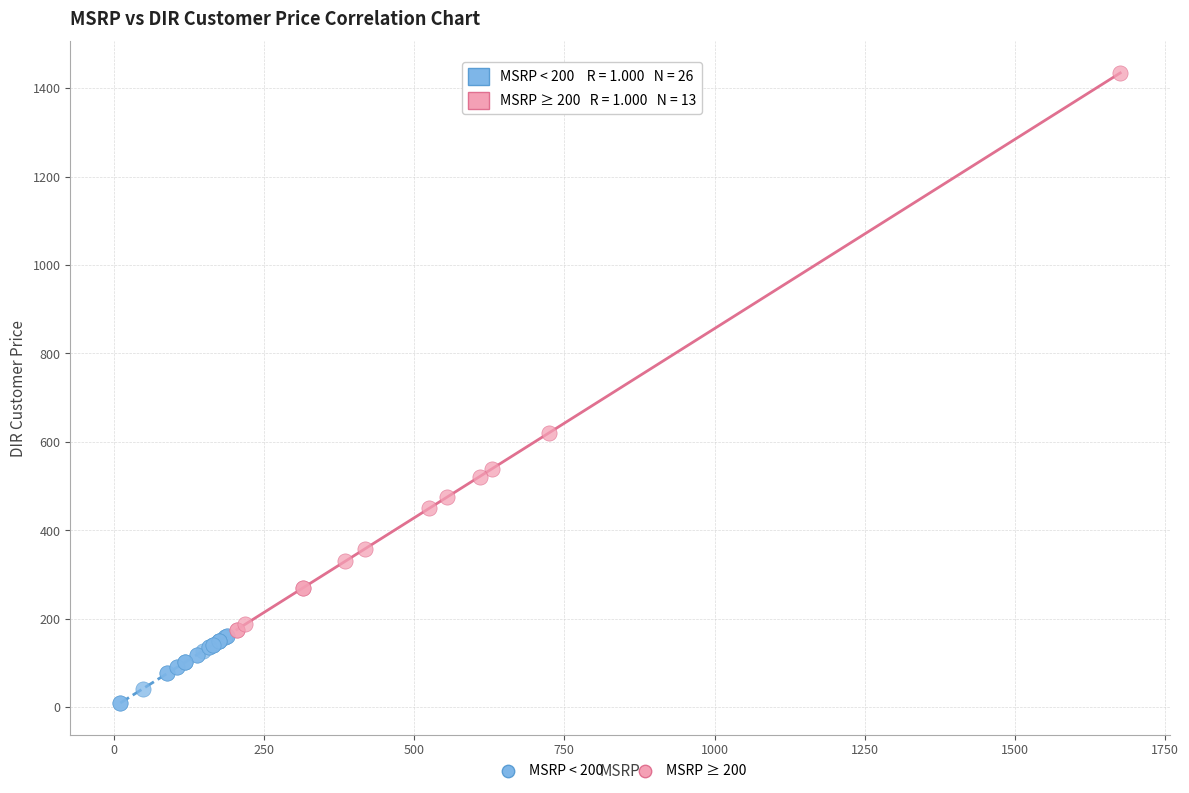

Which series has the widest spread of Y values?

MSRP ≥ 200